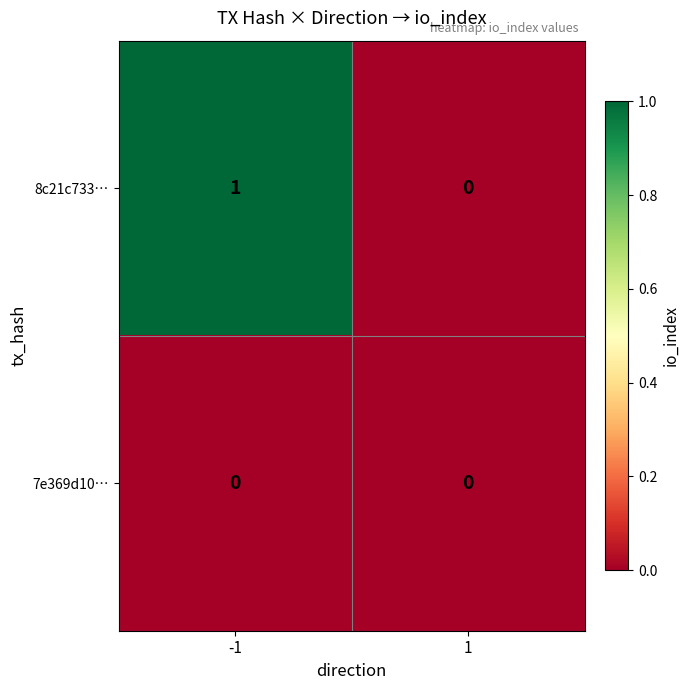

Which series has the largest range (max minus min)?

8c21c733…